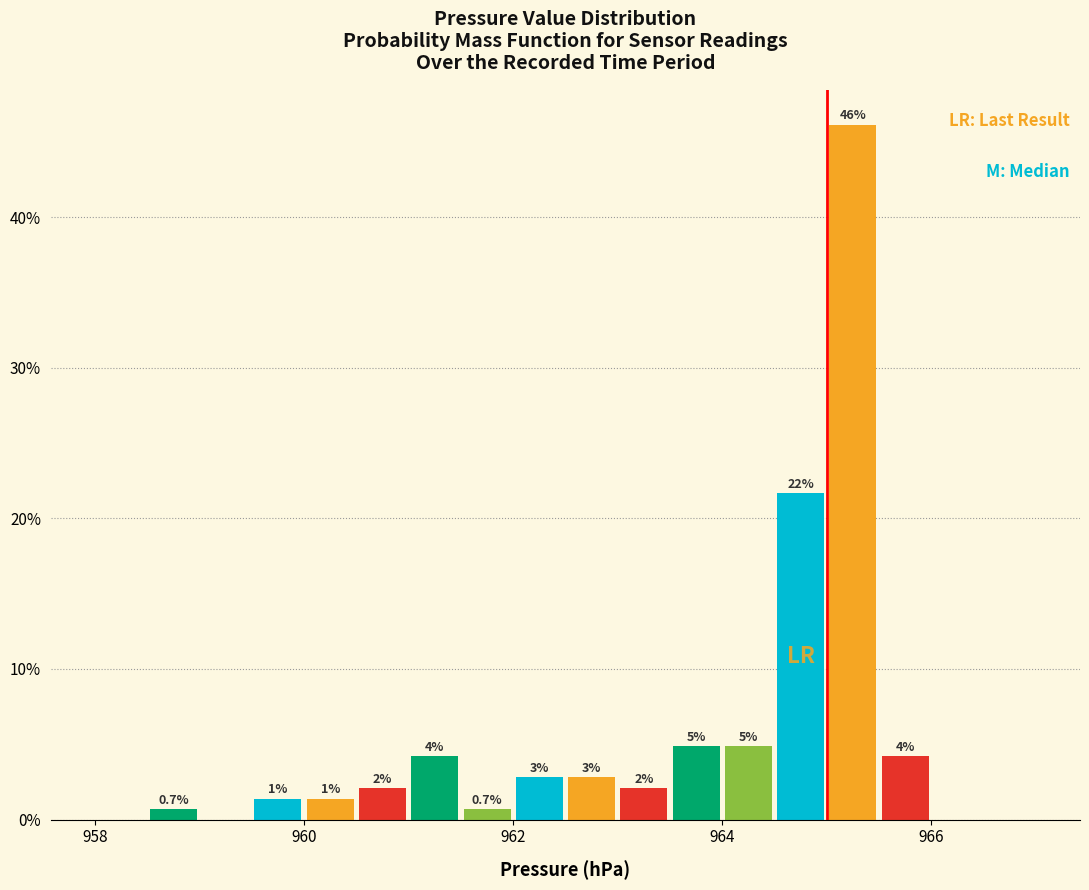

Around what value on the x-axis is the tallest bar? Give the approximate position of its centre, as read against the axis.

965.2